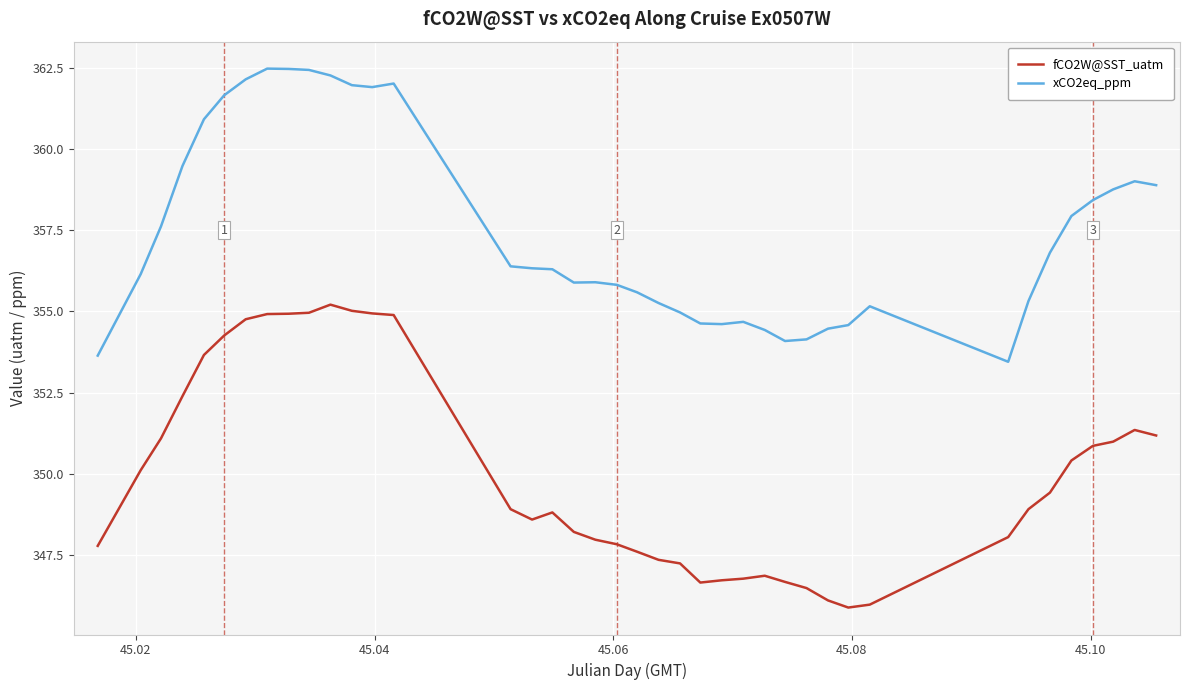

Rank the series by their maximum value, from lowest to highest.

fCO2W@SST_uatm, xCO2eq_ppm